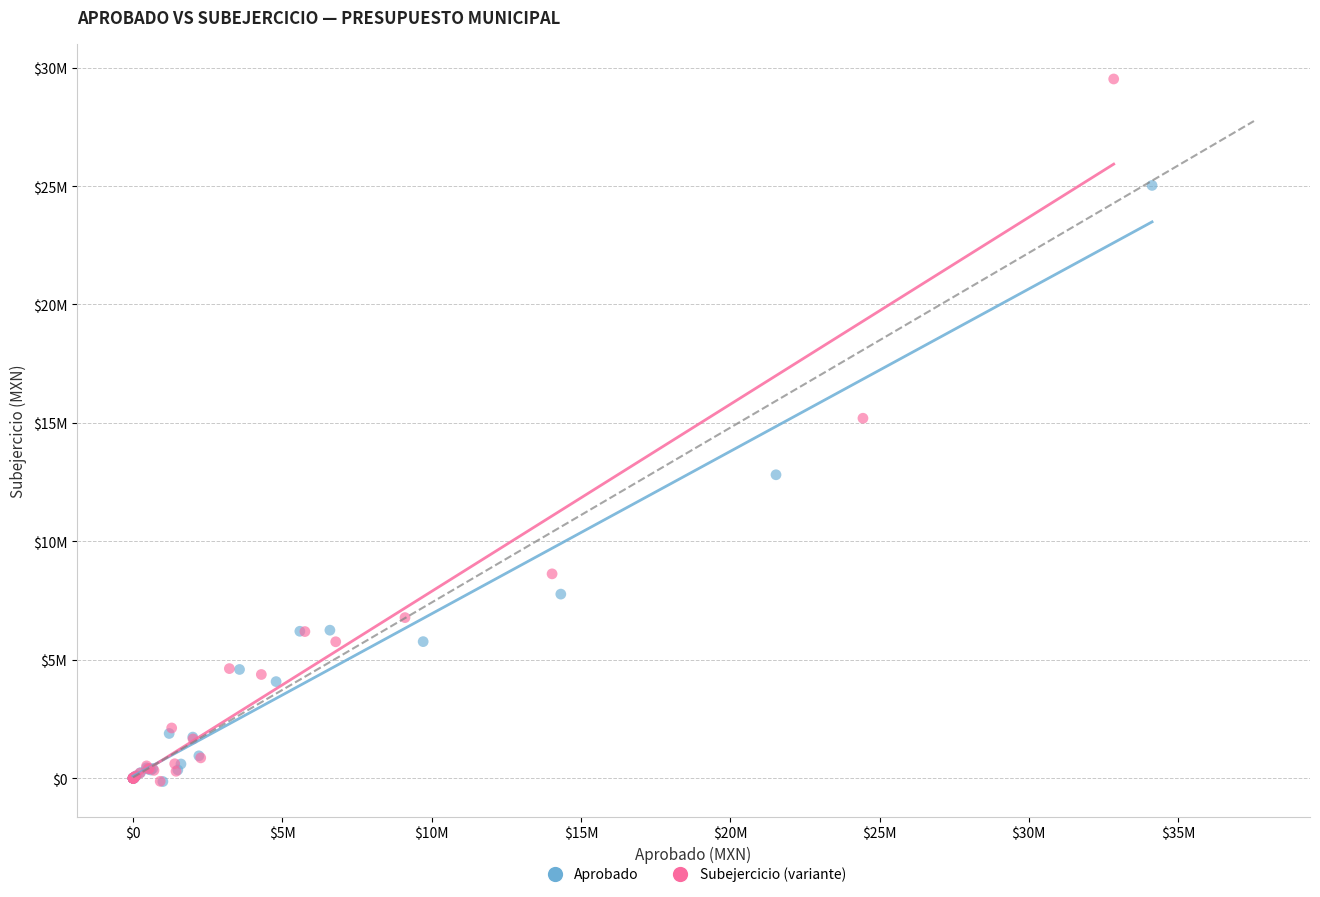

What are all the series names shown in the legend?

Aprobado, Subejercicio (variante)